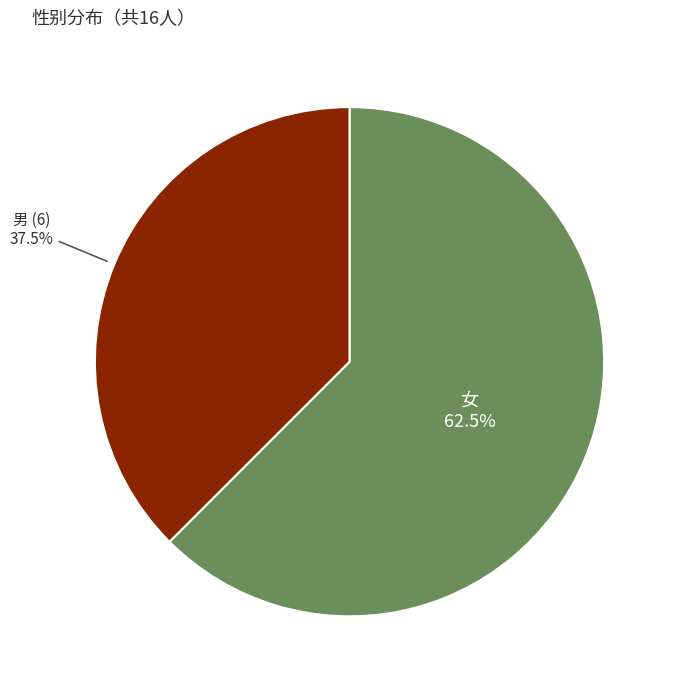

Is there any slice that represents more than half of the pie?

Yes